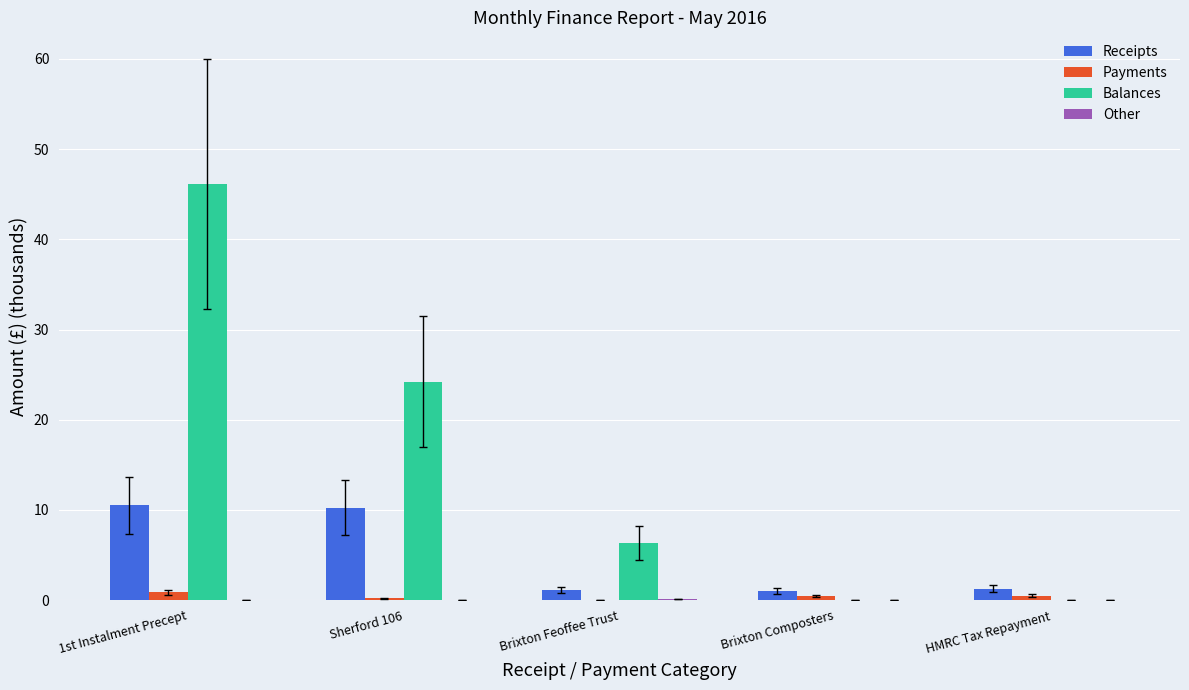

Is the value of Balances at HMRC Tax Repayment greater than the value of Receipts at HMRC Tax Repayment?

No